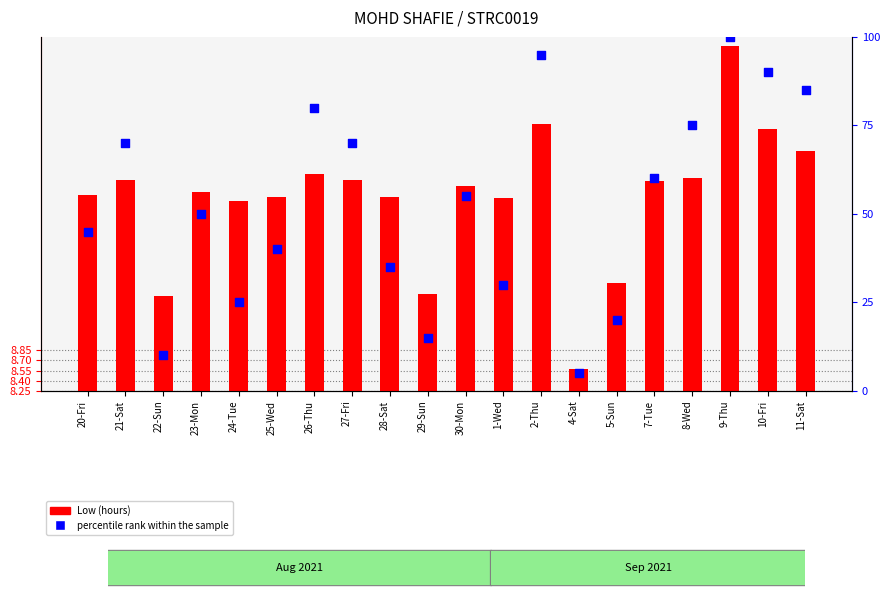

What are all the series names shown in the legend?

Low (hours), percentile rank within the sample